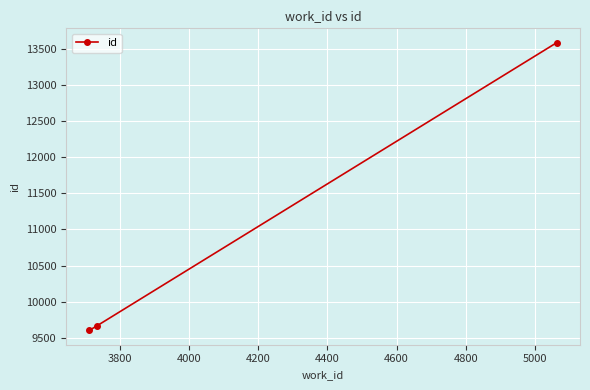

Is this an area chart (filled region under the line)?

No